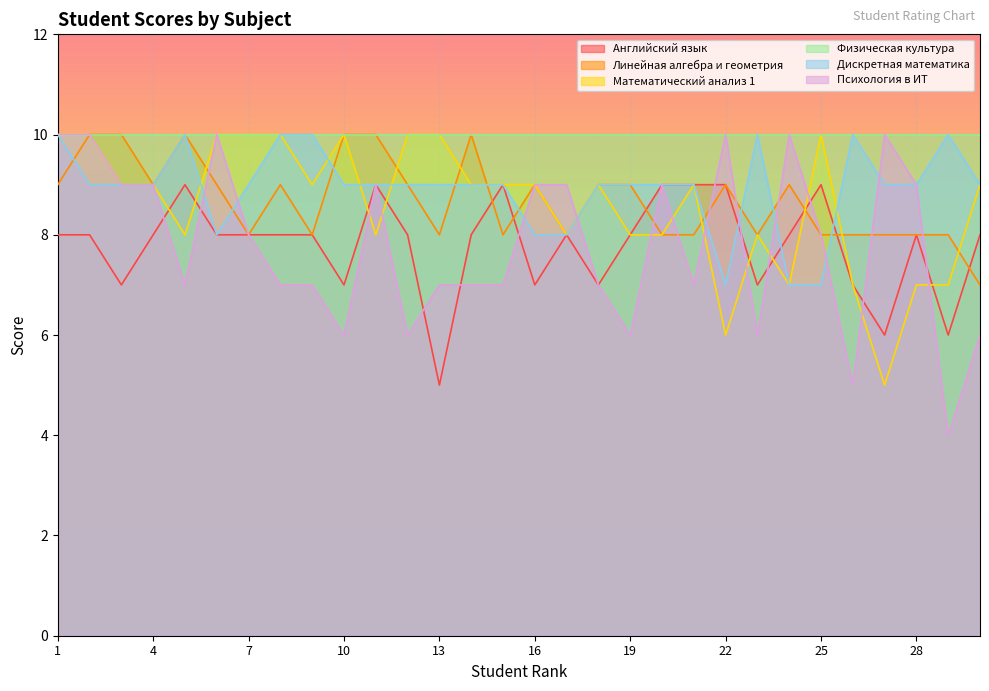

At which category is the sum across all series the highest?

1